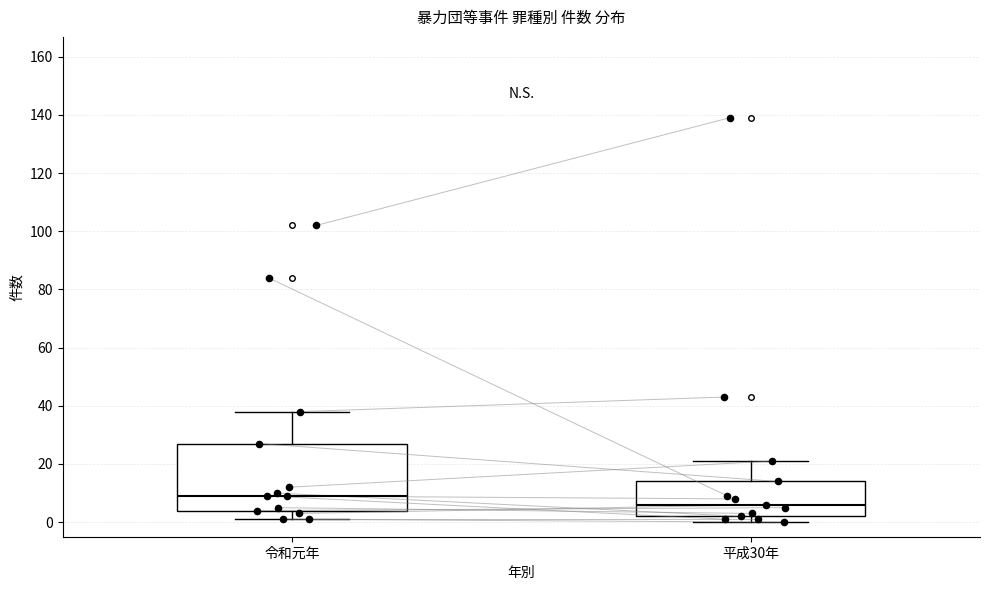

Reading left to right, transcribe this box plot: for each box, give where its median line is, the range the box spans, and where its two whiskers end, as read against the y-axis. The values are not printed on the chart, so give them approximately, as read against the axis.

令和元年: median 10, box 4 to 28, whiskers 2 to 38
平成30年: median 6, box 2 to 14, whiskers 0 to 22